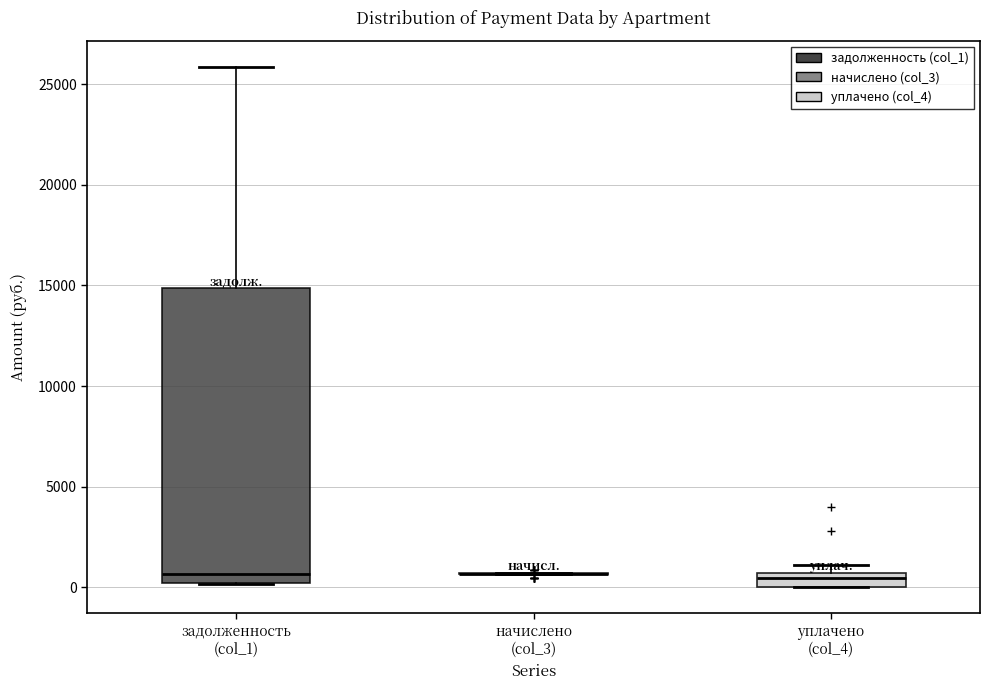

Comparing the boxes themselves (not the whiskers), which one is the tallest?

задолженность (col_1)